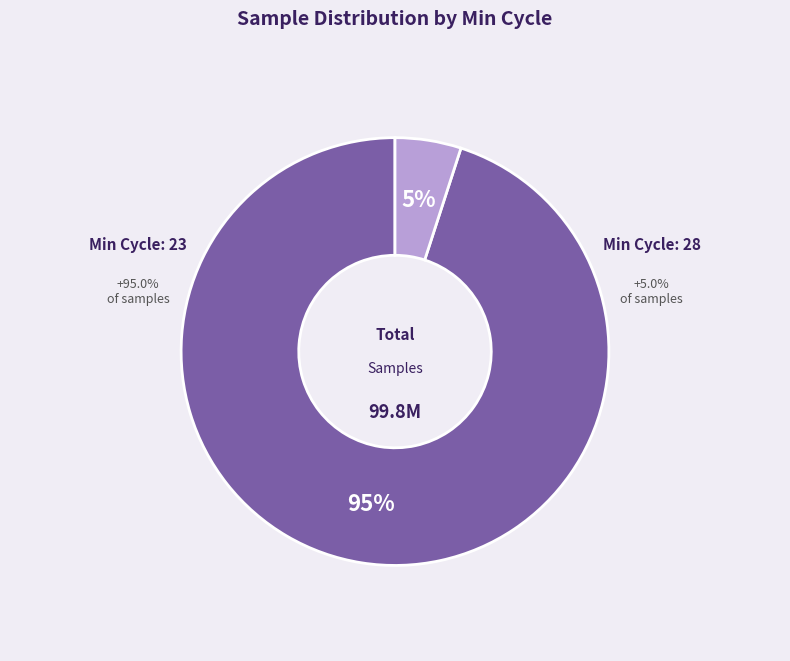

Approximately how many times larger is the value at 28 compared to 28?

1.0